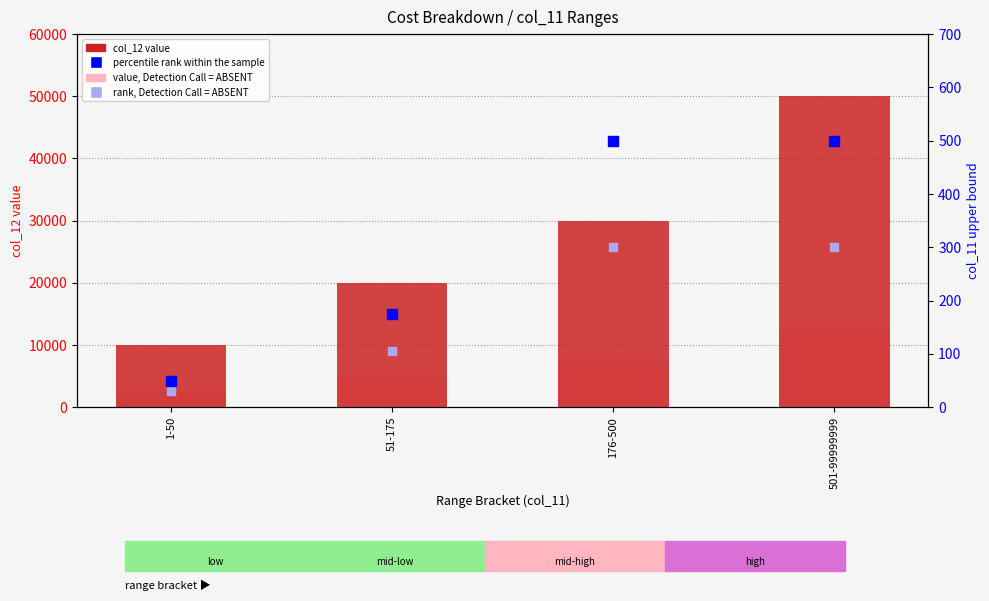

Which series has the largest total across all categories?

col_12 value